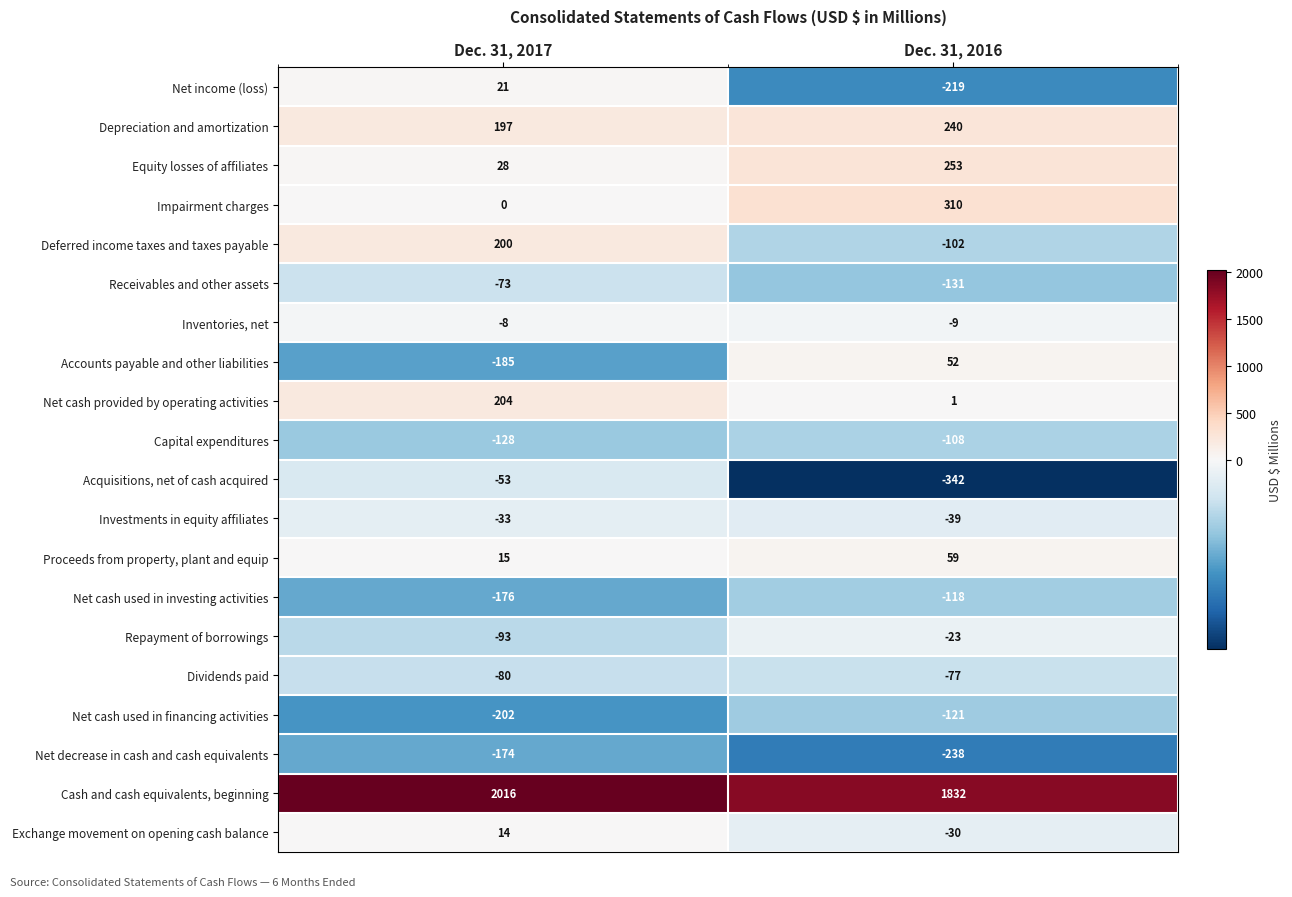

Count the number of categories in the chart.

2